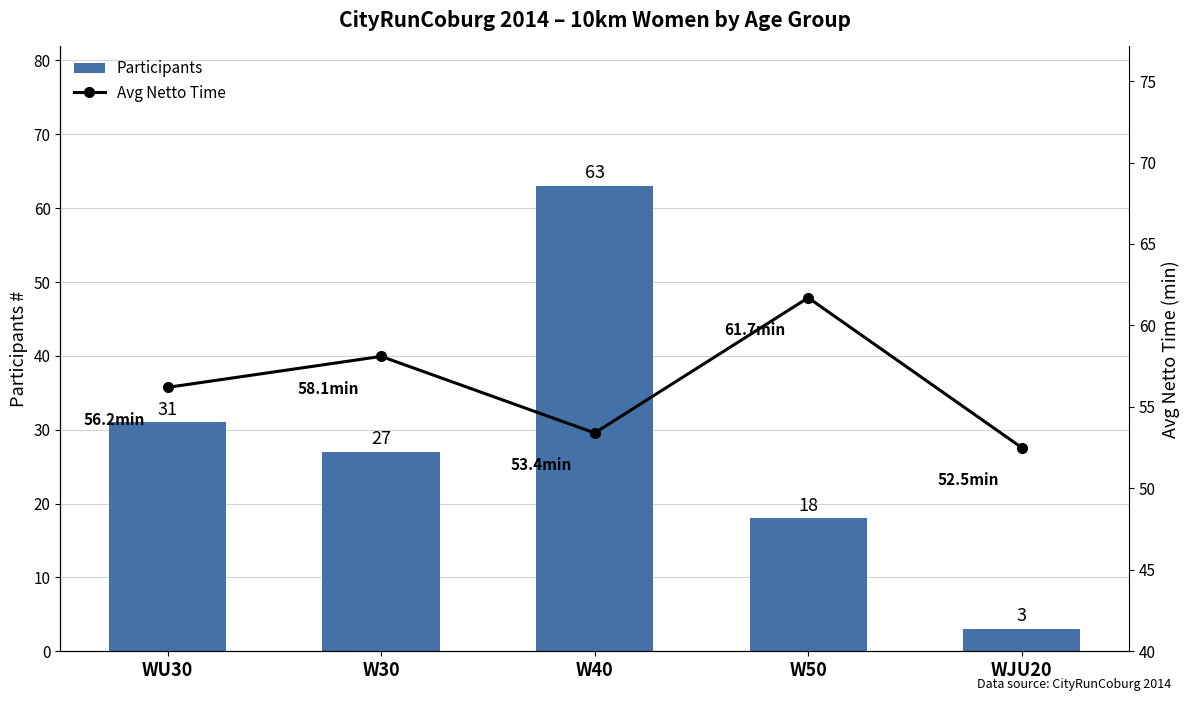

What is the greatest value displayed?

63.0